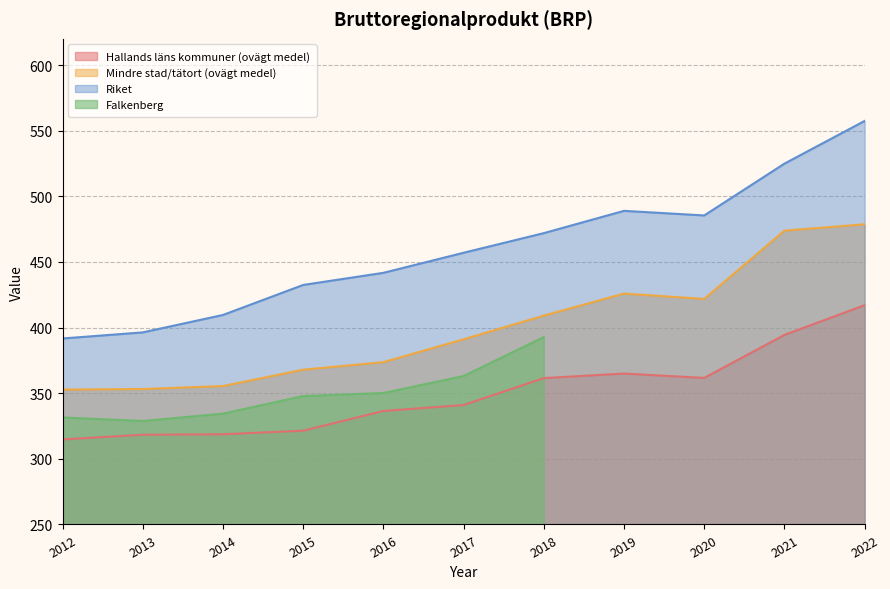

Which category has the highest value across all series?

2022